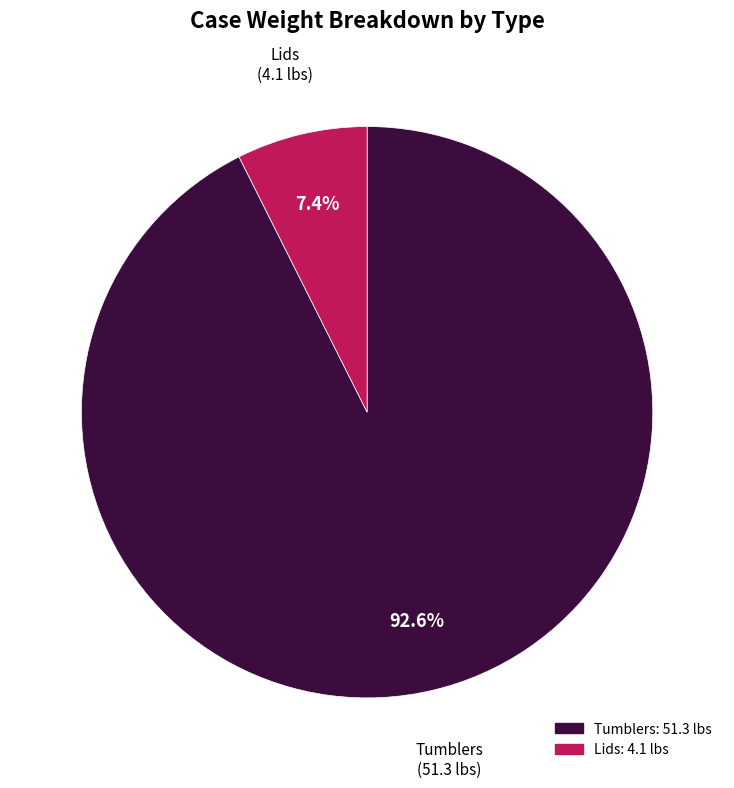

Count the number of slices in the pie.

2